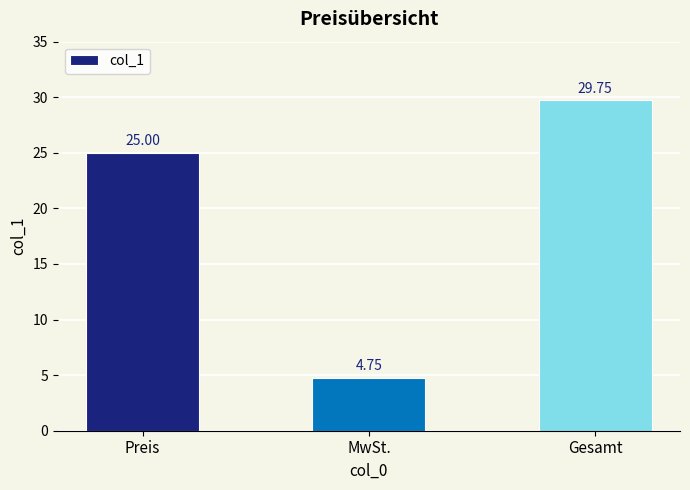

What is the sum of all values?

59.5